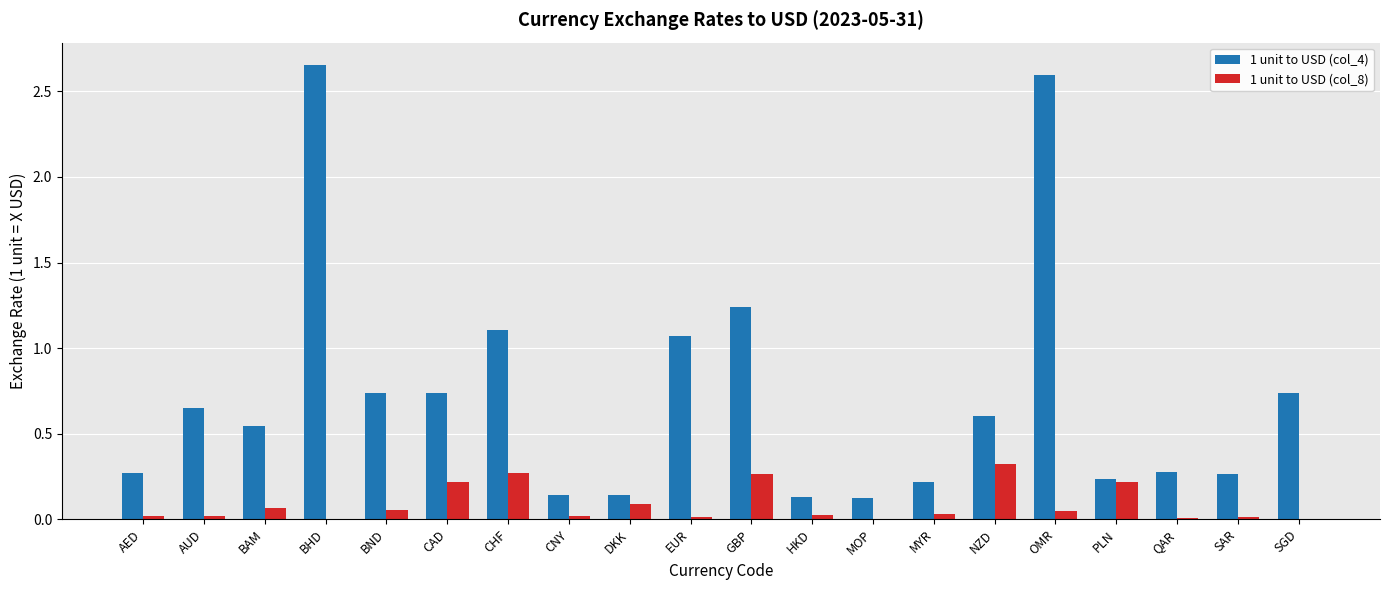

What is the total value across all series at BAM?

0.6